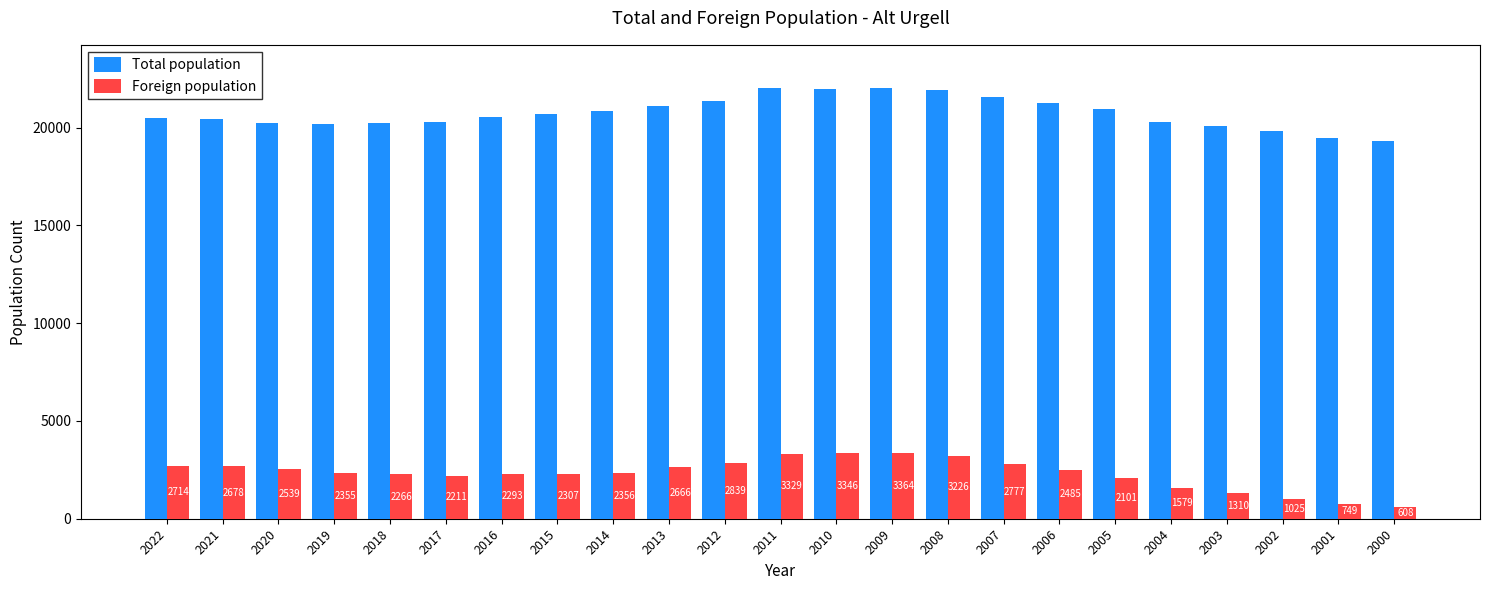

How many distinct data groups are displayed?

2